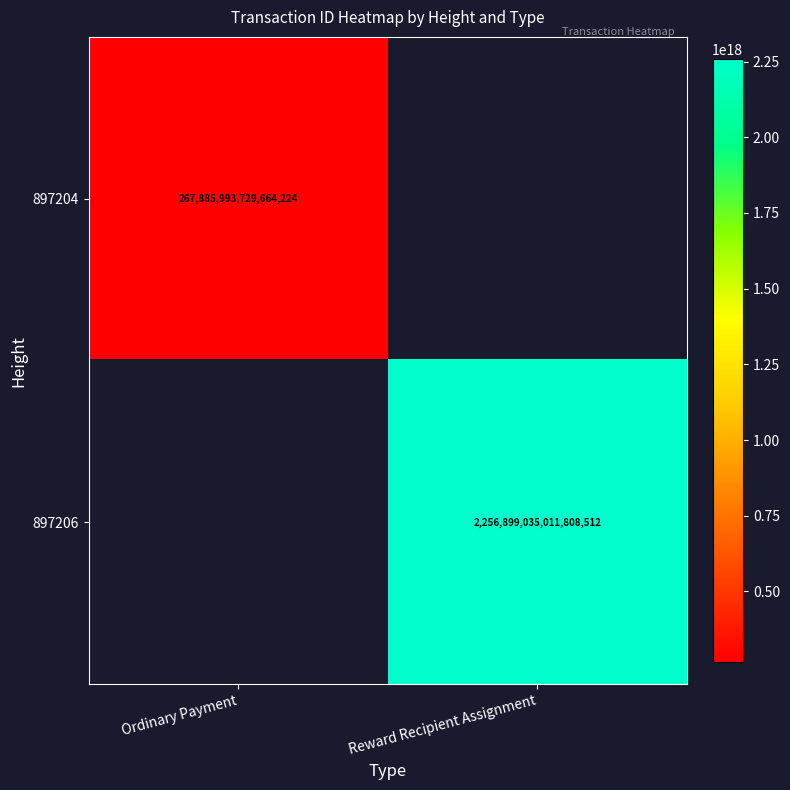

Is it true that 897204 equals 267885993729664224 at Ordinary Payment?

True